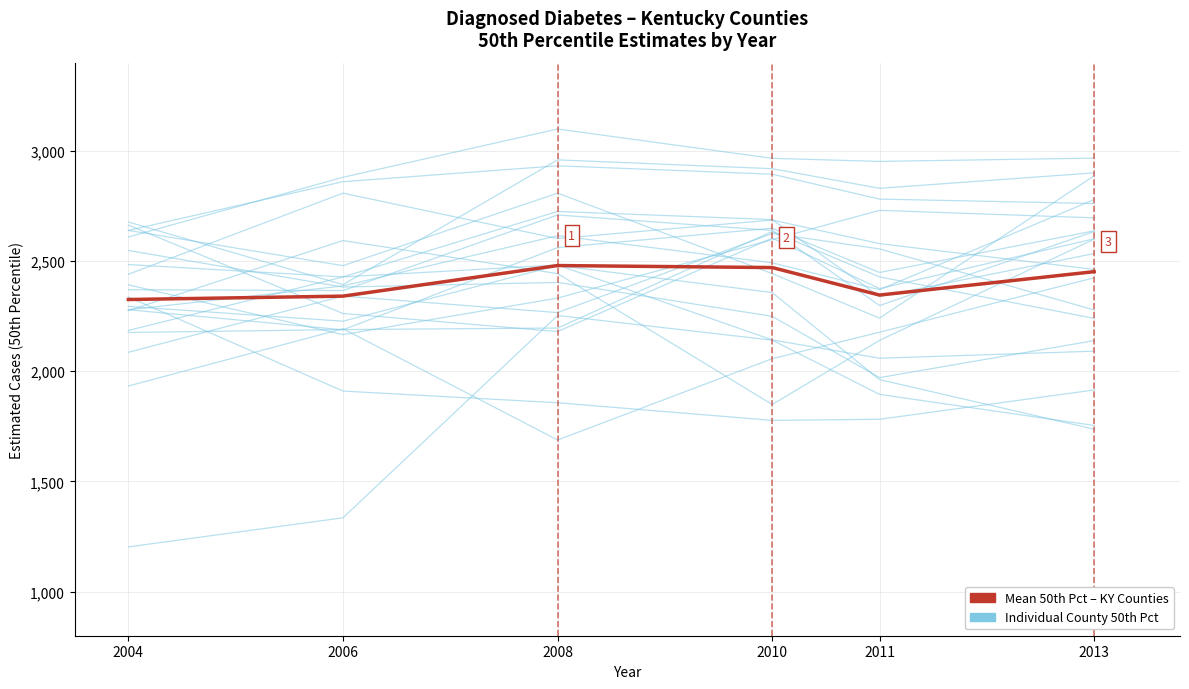

Reading right to left, transcribe all the data shown in this chart.

2013=2451.8	2011=2345.6	2010=2470.4	2008=2479.5	2006=2340.8	2004=2325.4